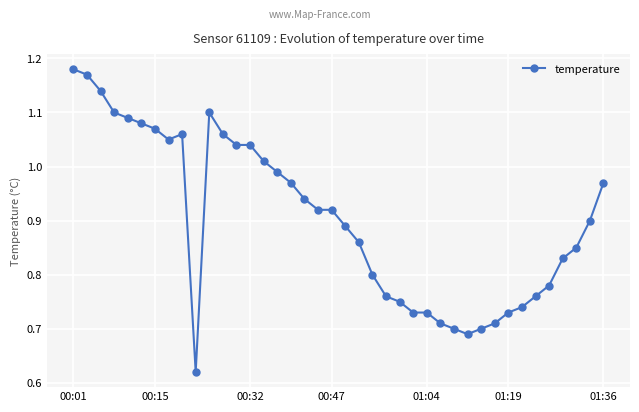

Count the number of categories in the chart.

40